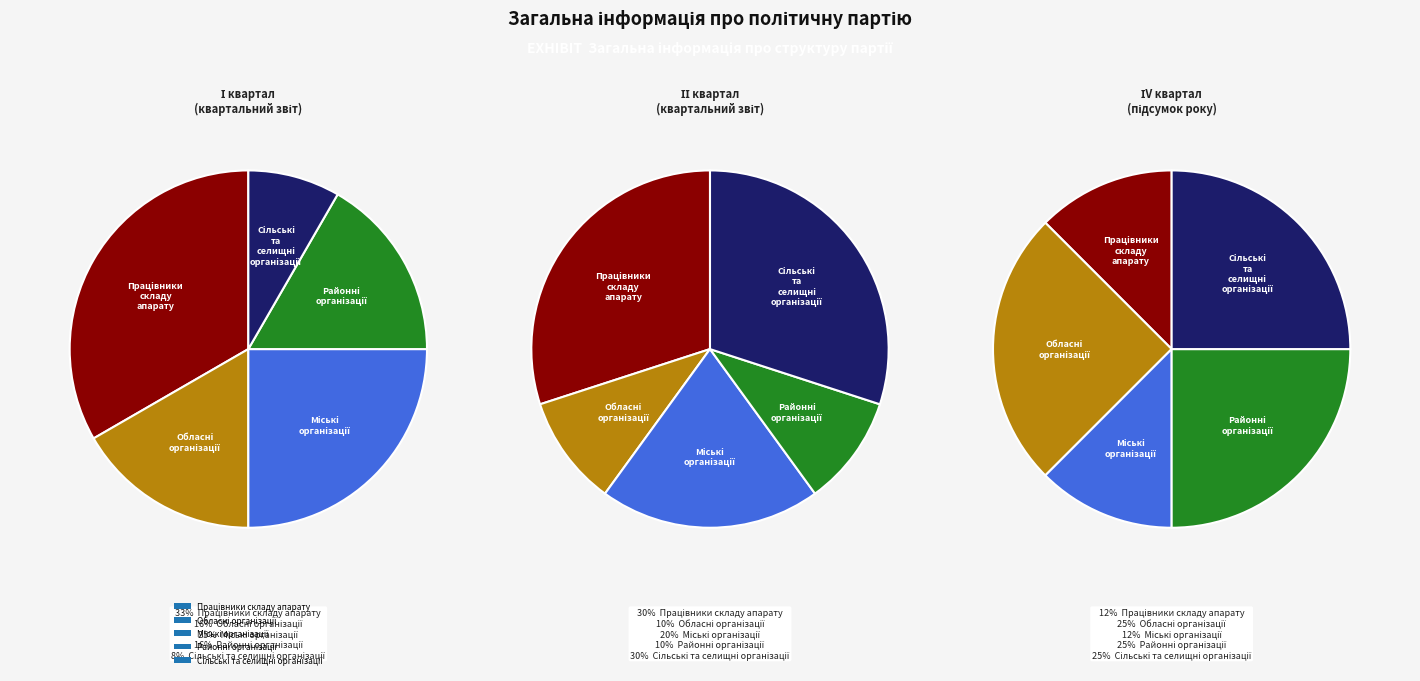

Do Працівники складу апарату and Організації together represent more than half of the pie?

Yes